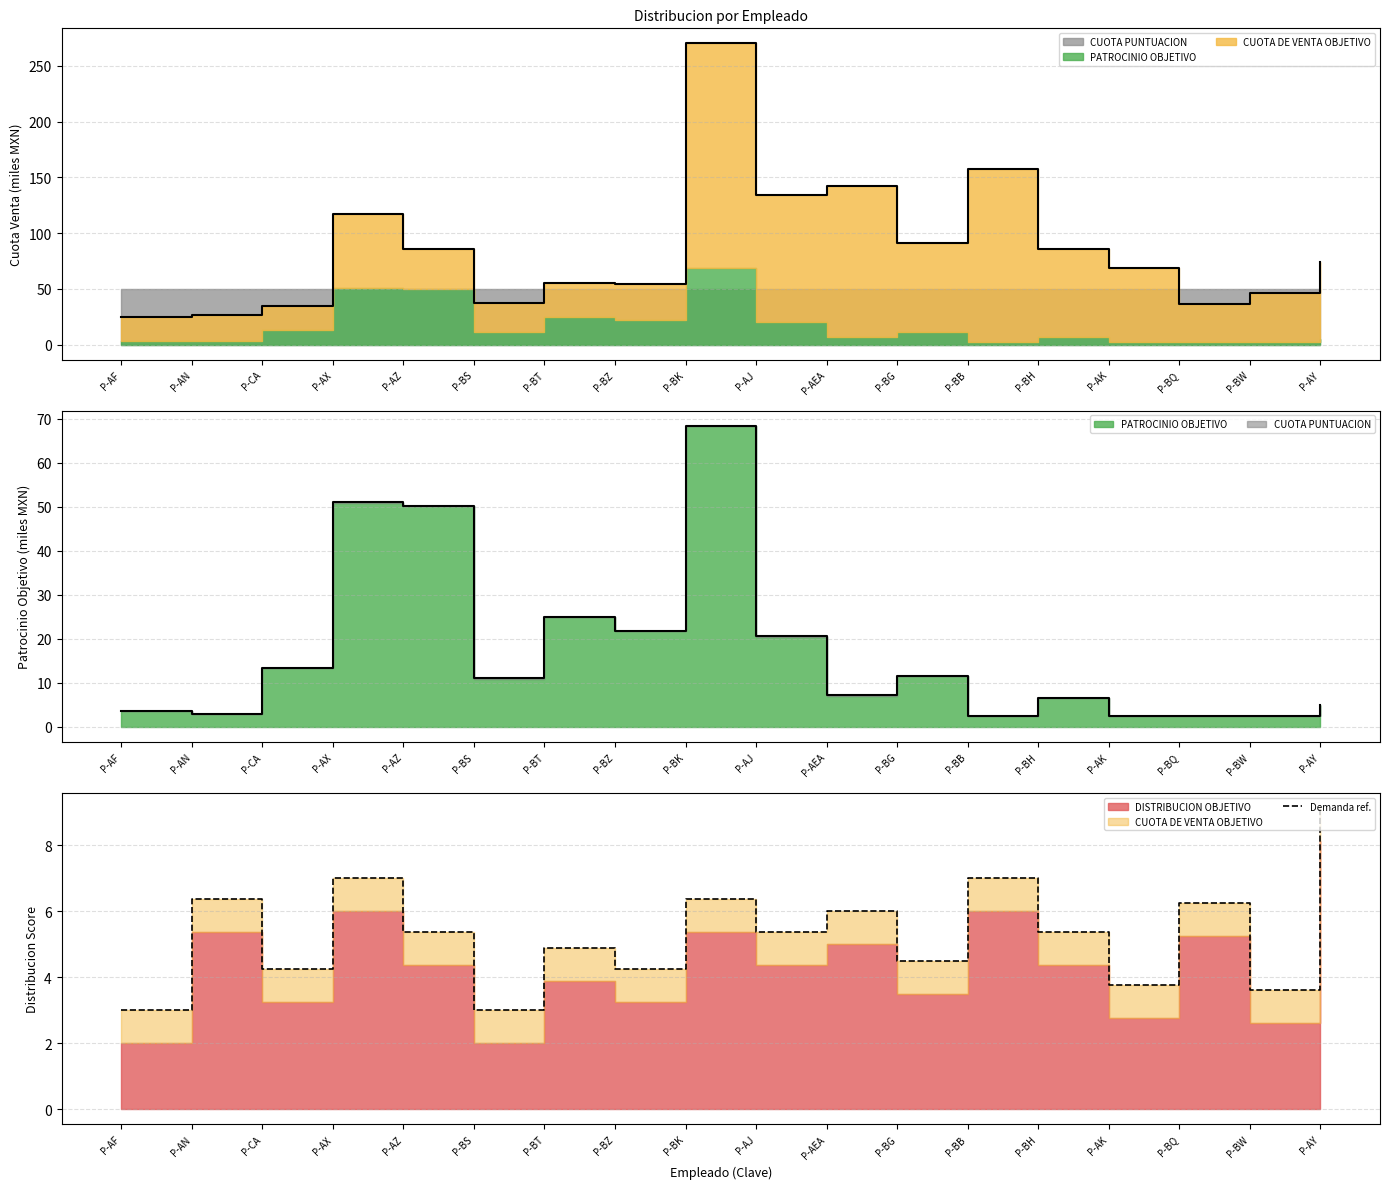

The value at P-AY is 16.1. True or false?

False